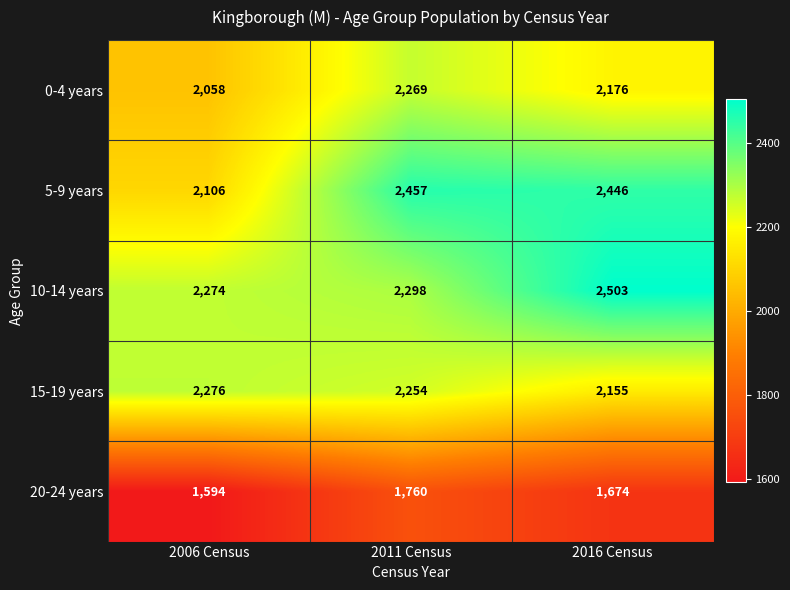

What is the difference between the maximum and minimum values in the 15-19 years series?

121